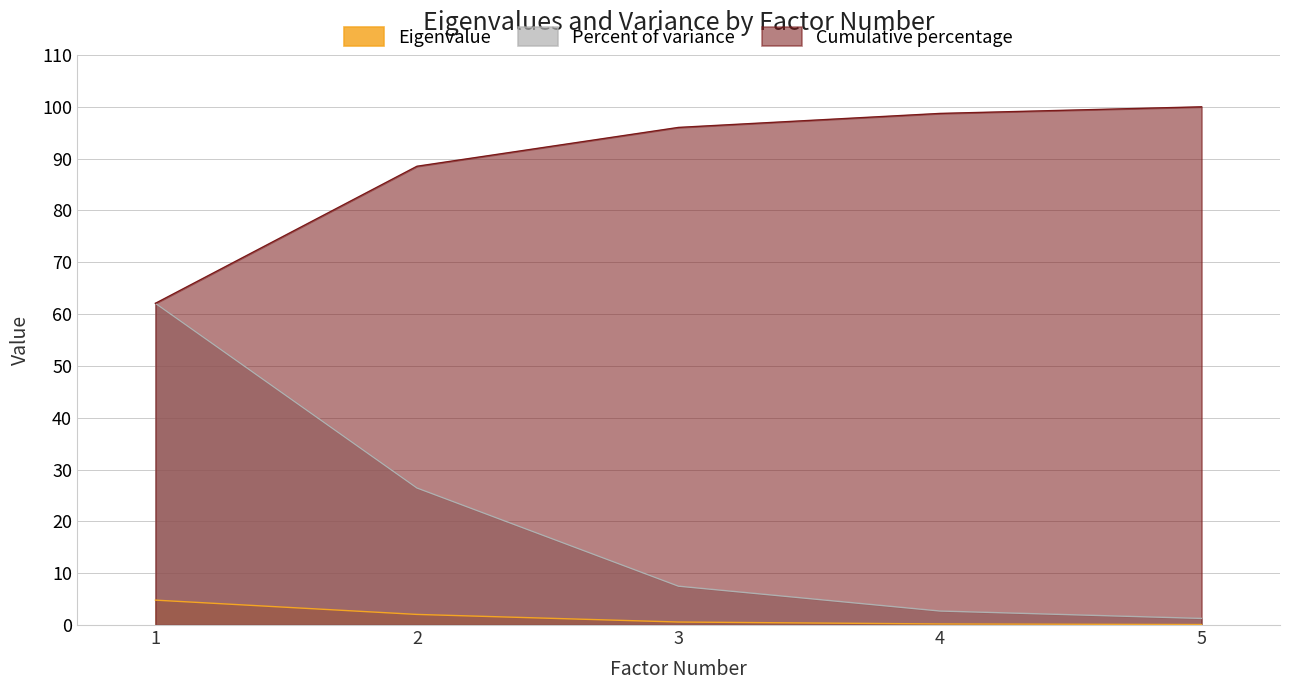

What is the difference between the maximum and minimum values in the Percent of variance series?

60.8